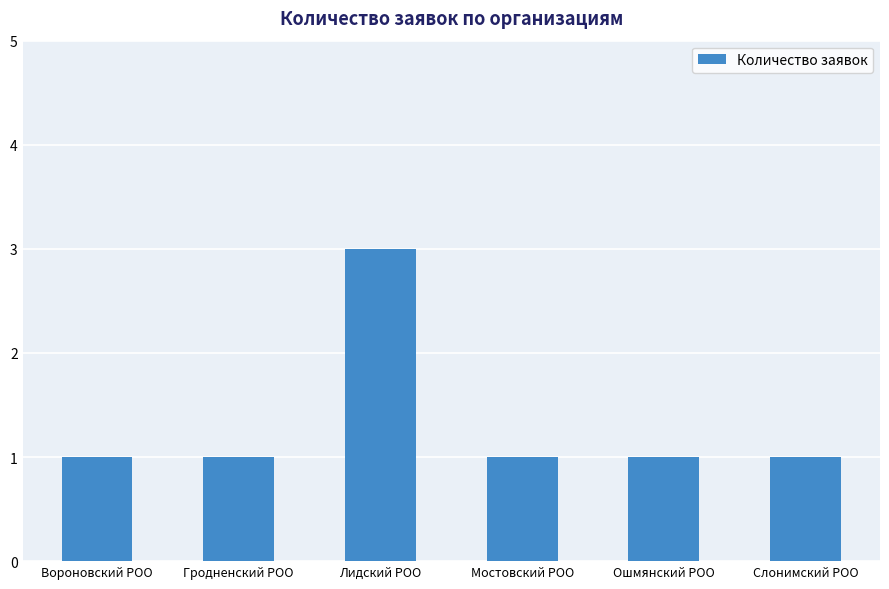

At which category does the chart reach its peak across all series?

Лидский РОО